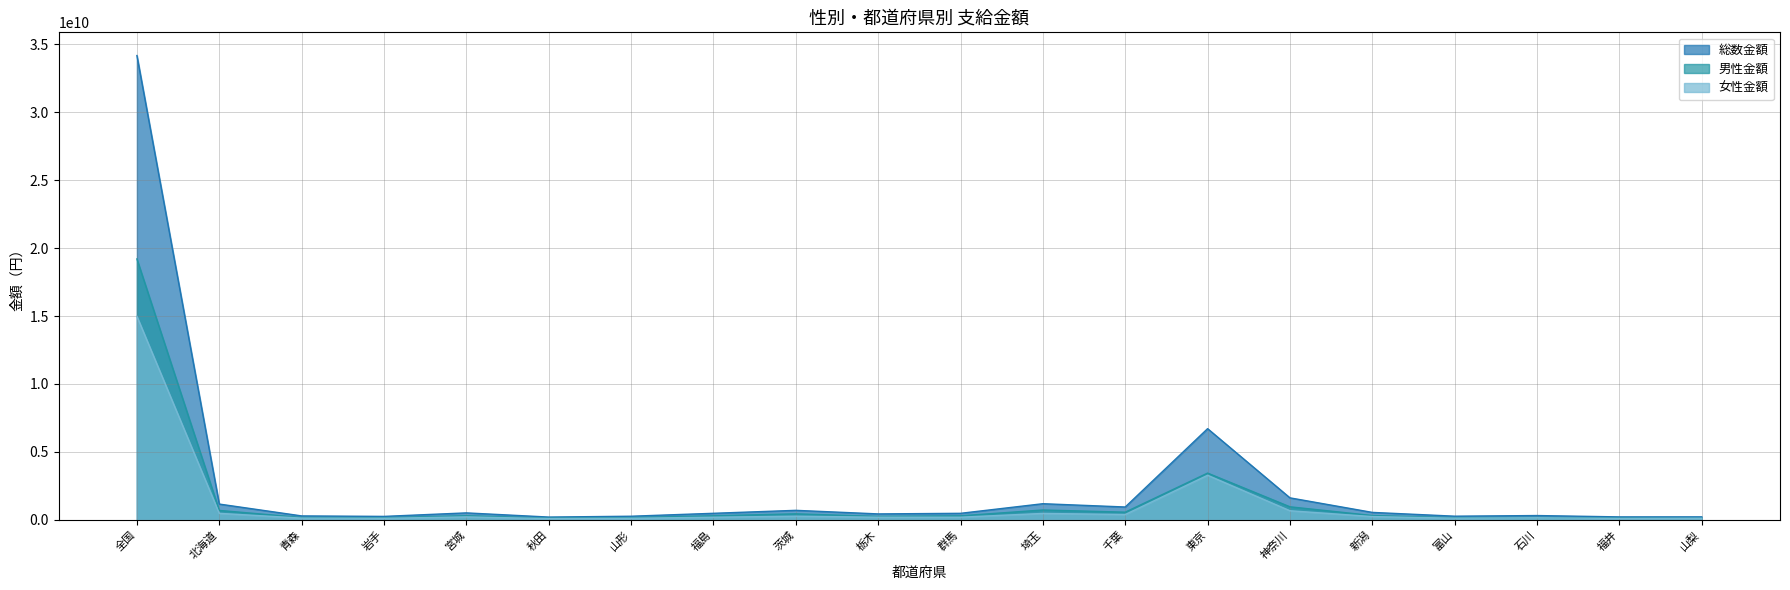

At which label does 男性金額 reach its minimum?

山梨